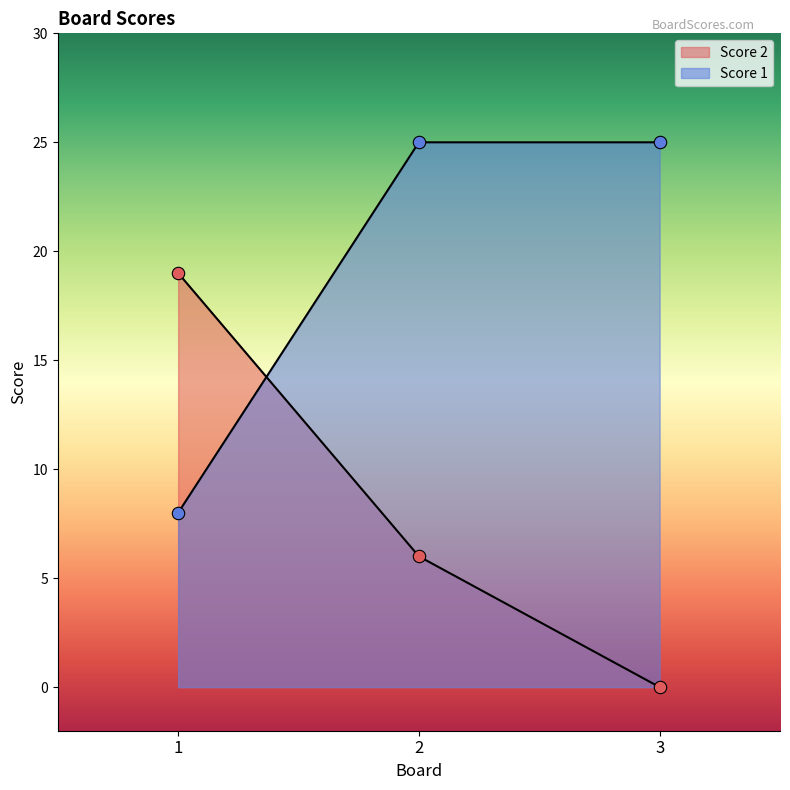

Is the value of Score 2 at 2 greater than the value of Score 1 at 3?

No